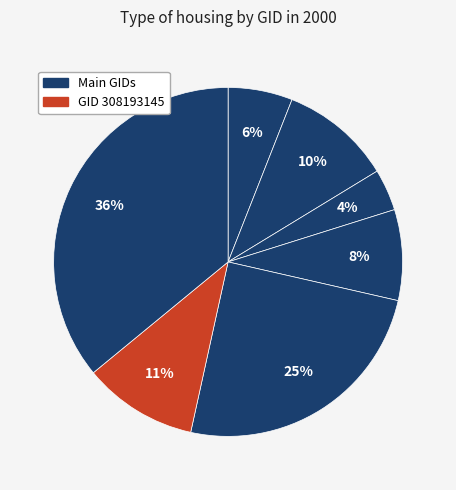

How many segments does this pie chart have?

7